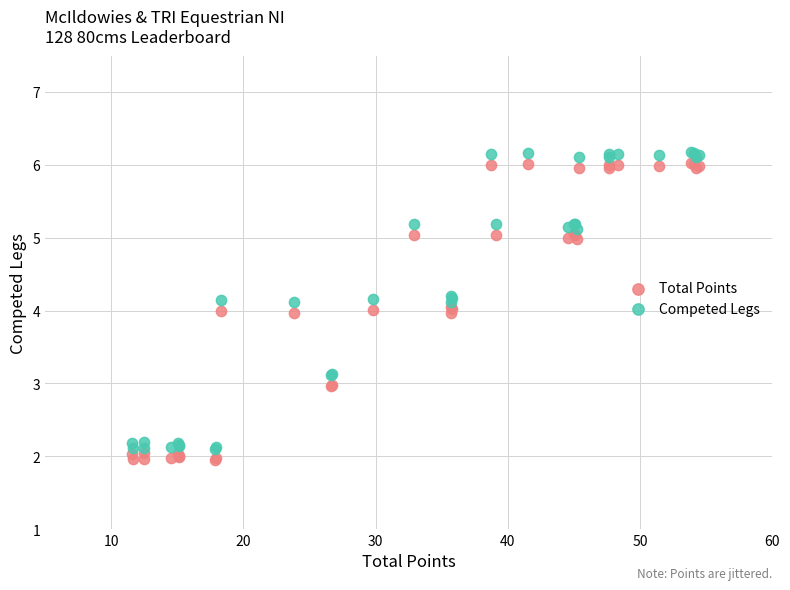

What is the X range (max minus min) for the scatter plot?

42.9